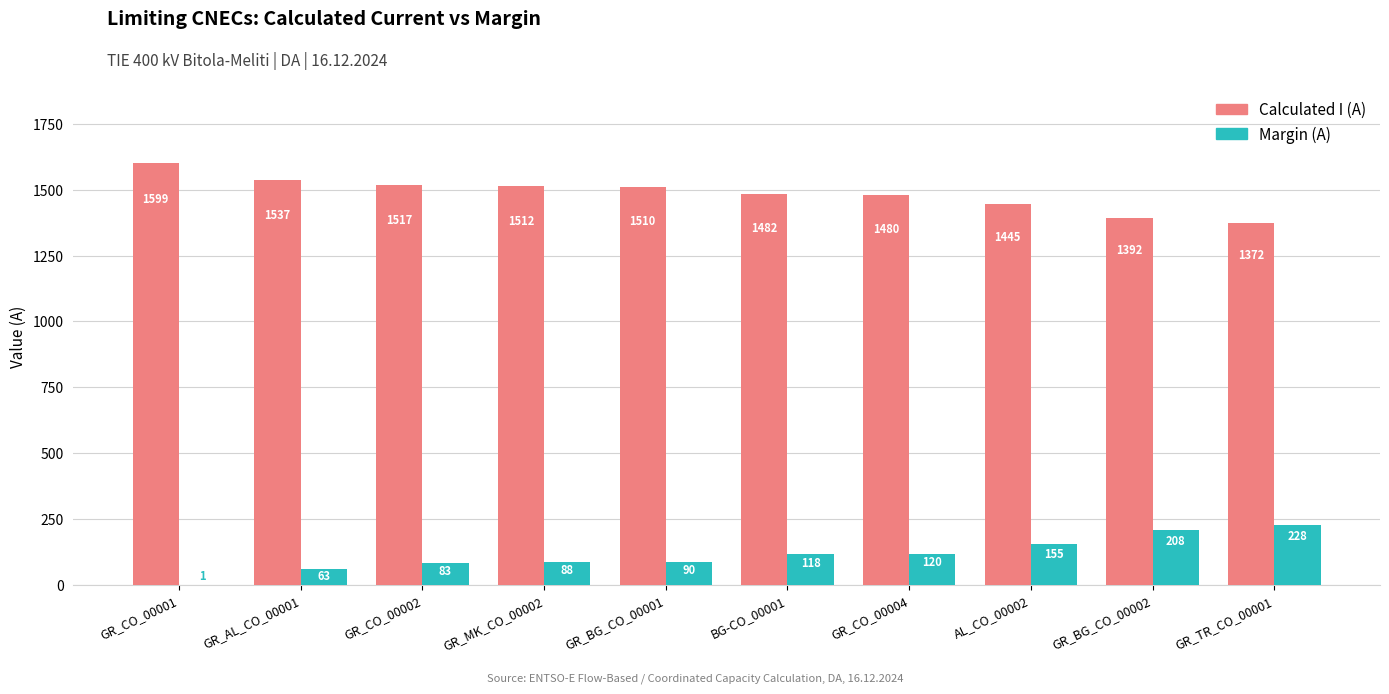

Which series has the largest total across all categories?

Calculated I (A)